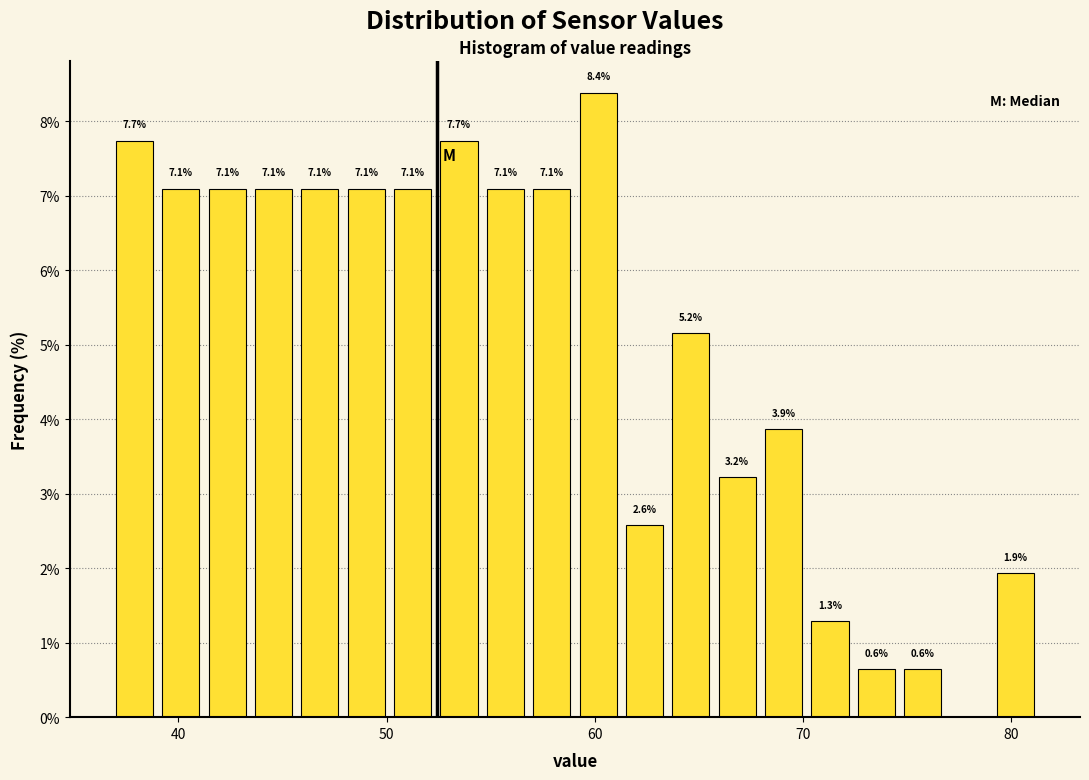

Around what value on the x-axis is the tallest bar? Give the approximate position of its centre, as read against the axis.

60